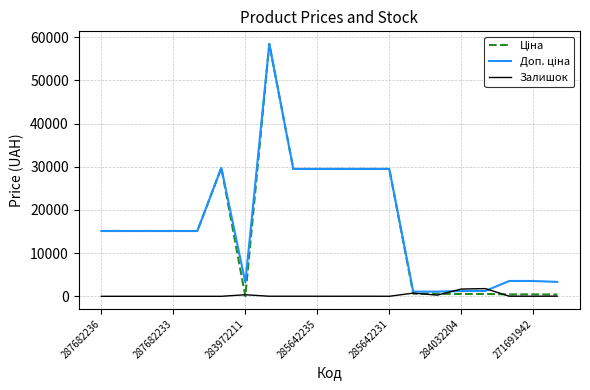

What is the highest value of the Залишок series?

1786.0